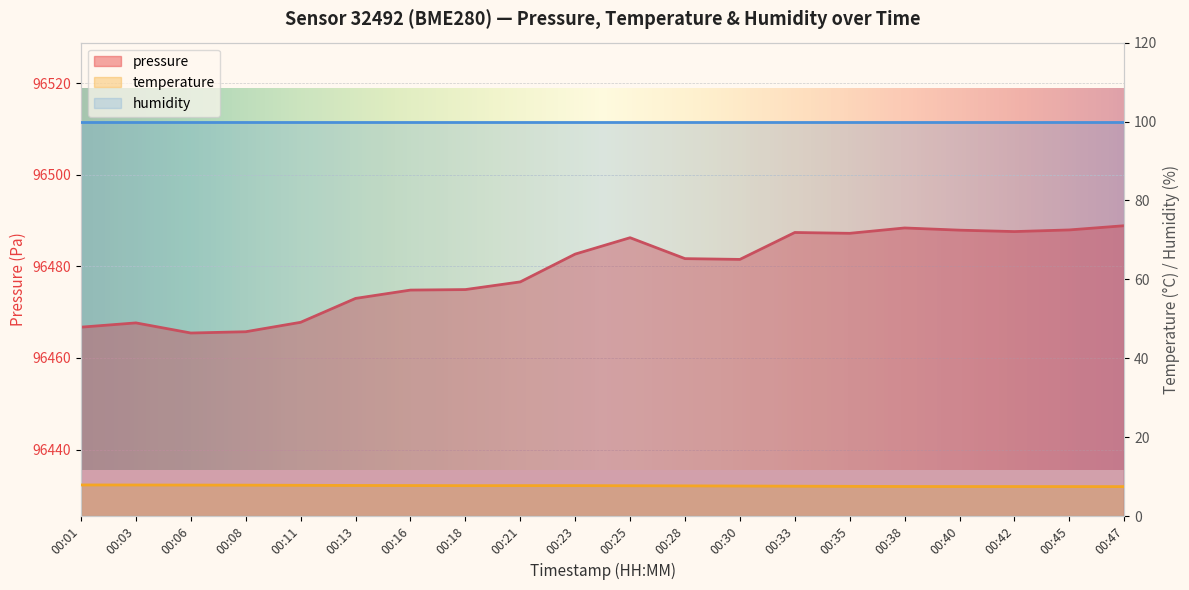

Where does the pressure series first go above 96481?

00:23